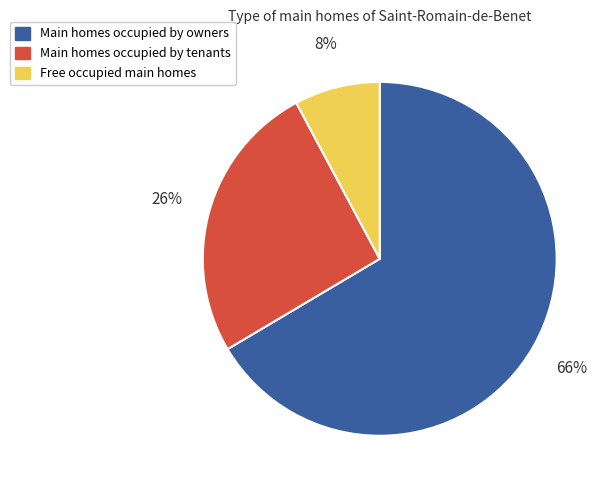

Count the number of slices in the pie.

3